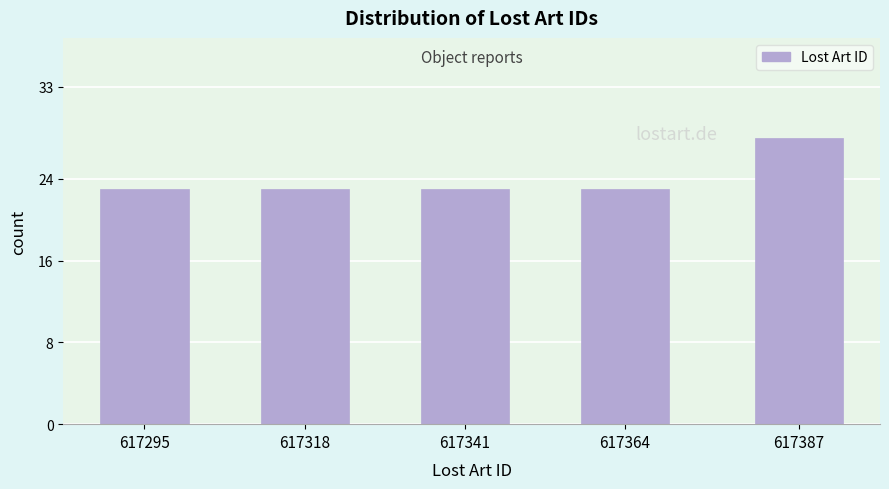

Reading right to left, what are all the values shown in this chart?

617387=28	617364=23	617341=23	617318=23	617295=23